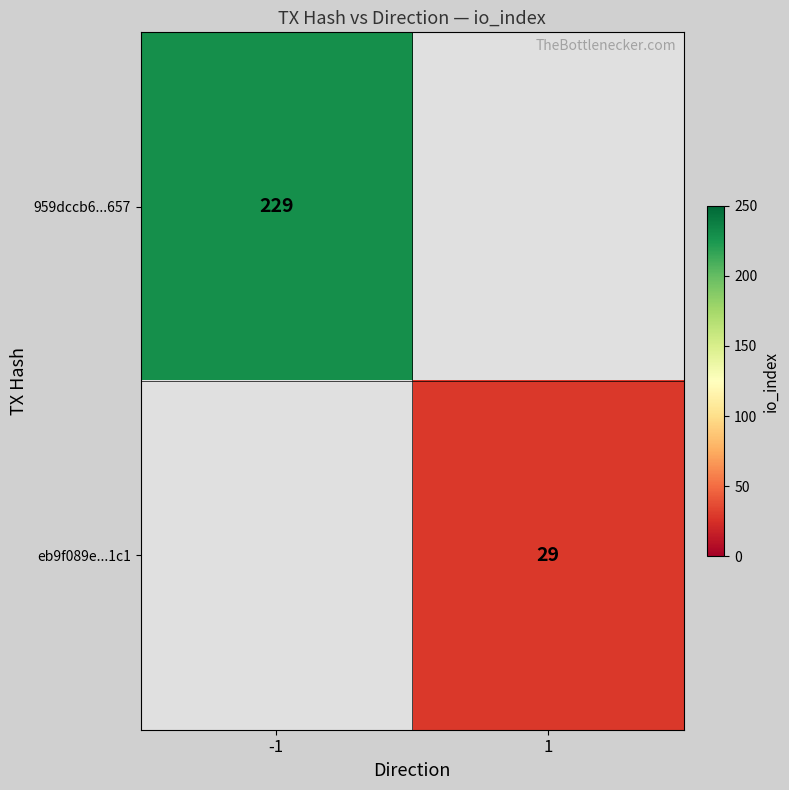

Is it true that 959dccb6...657 equals 229 at -1?

True